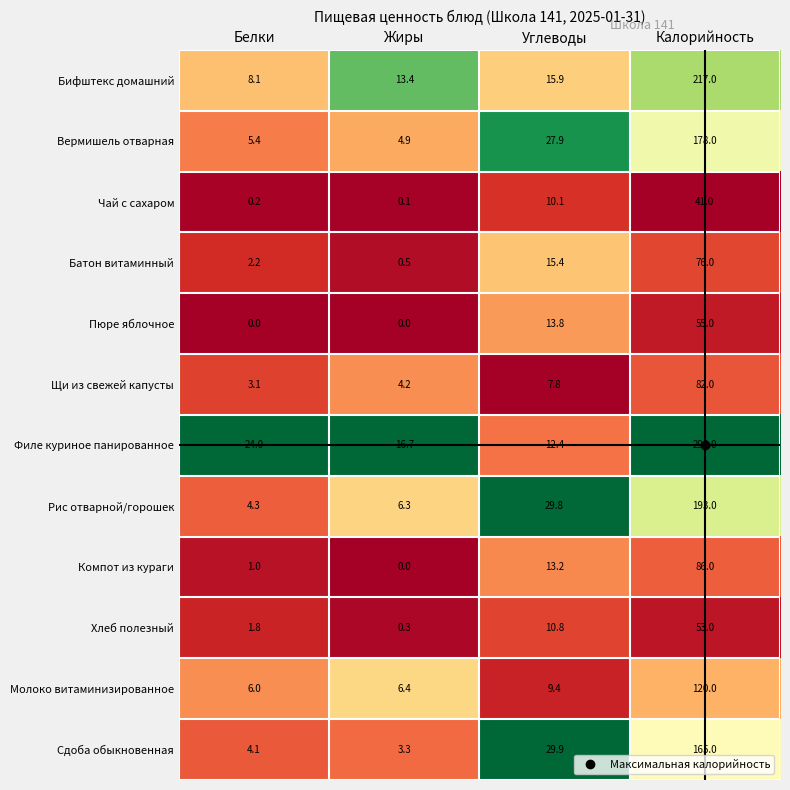

What is the spread (max minus min) of values at Углеводы?

22.1